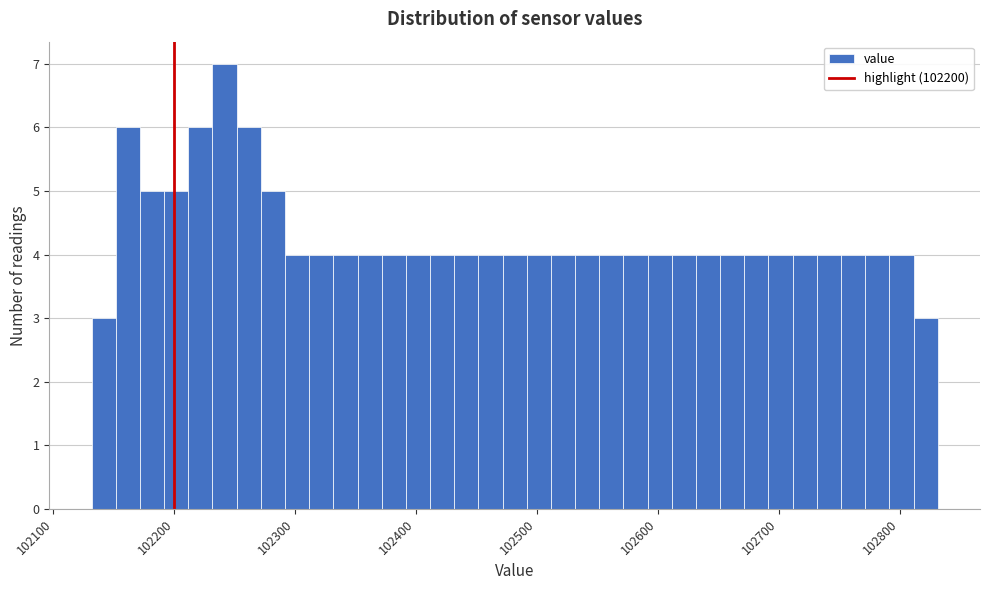

Read against the x-axis, roughly where is the centre of the tallest bar?

102240